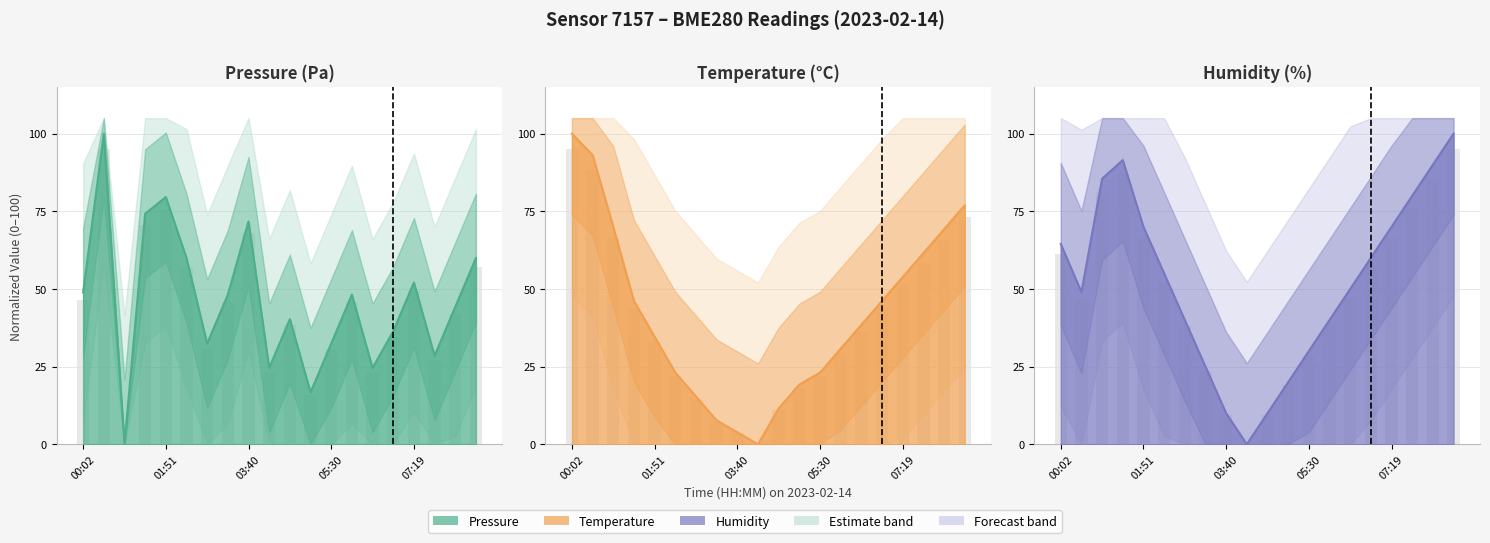

Which category has the lowest value in the pressure series?

00:56